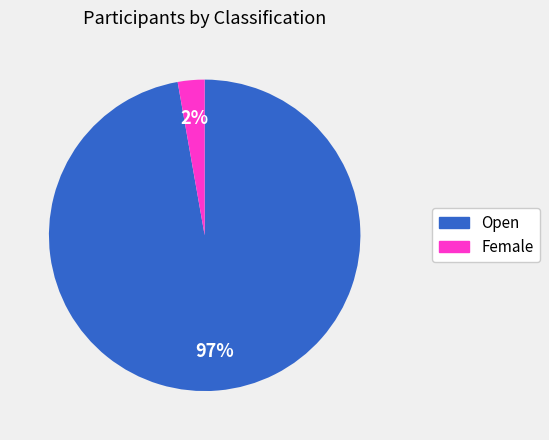

What percentage do Female and Open together represent?

100.0%